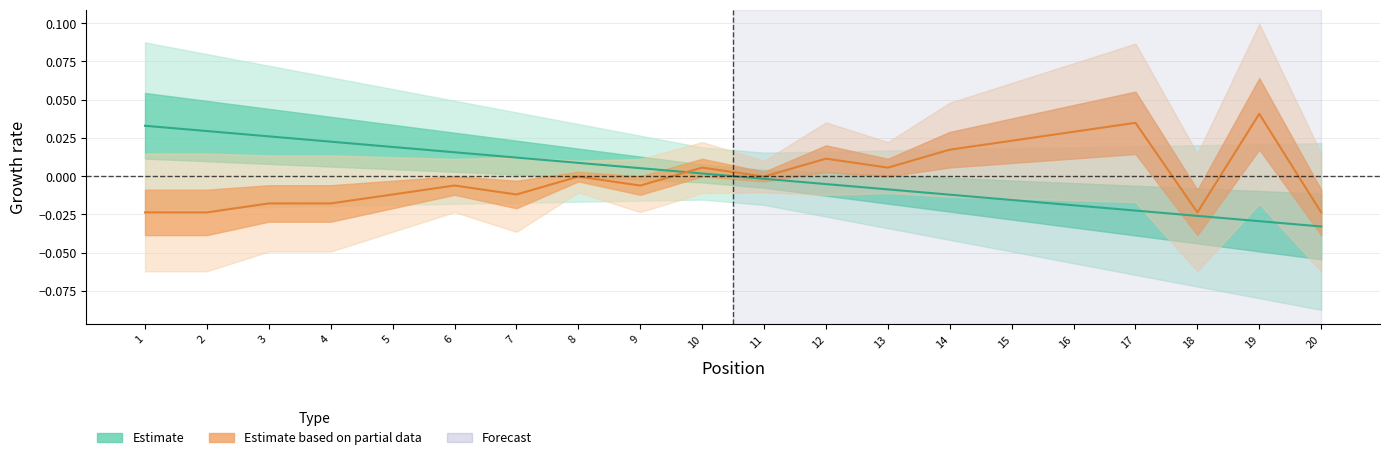

Rank the series by their average value, from highest to lowest.

Estimate based on partial data, Estimate